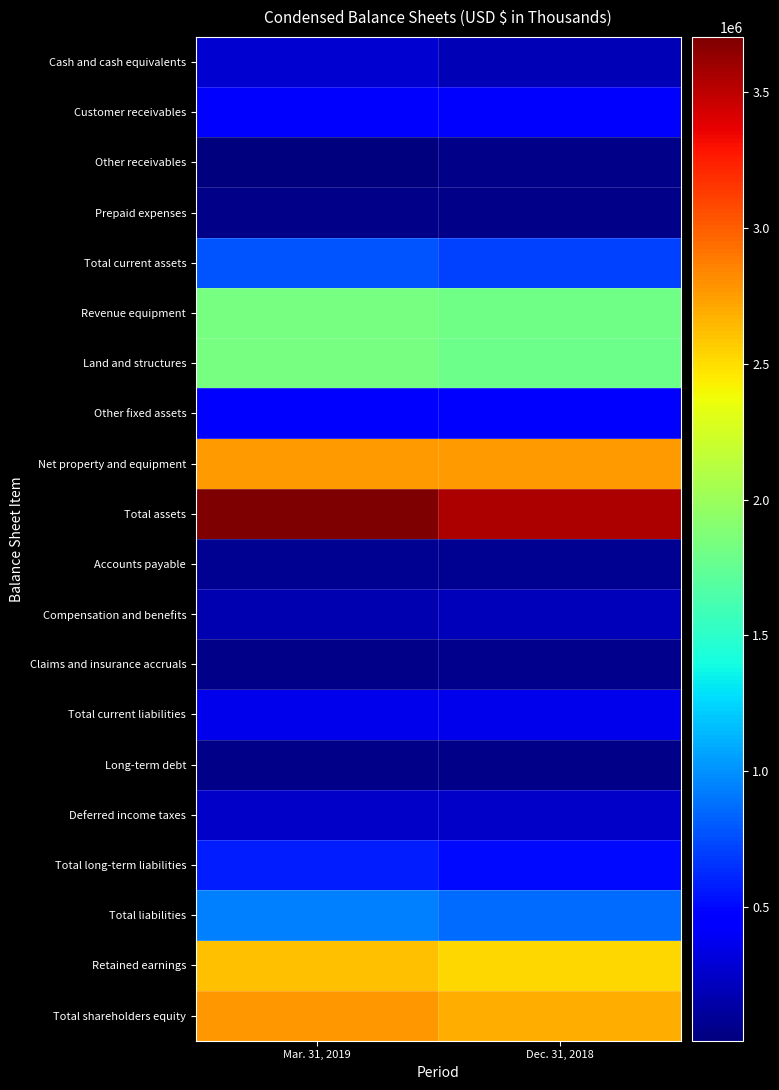

At how many categories does at least one series exceed 311529?

2